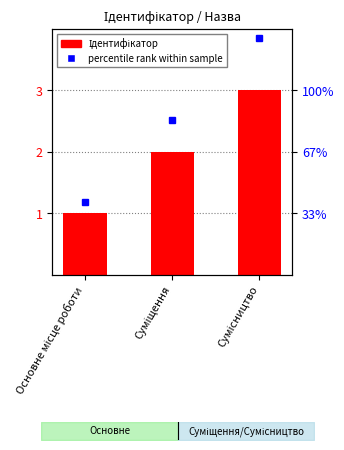

What is the maximum value shown in the chart?

3